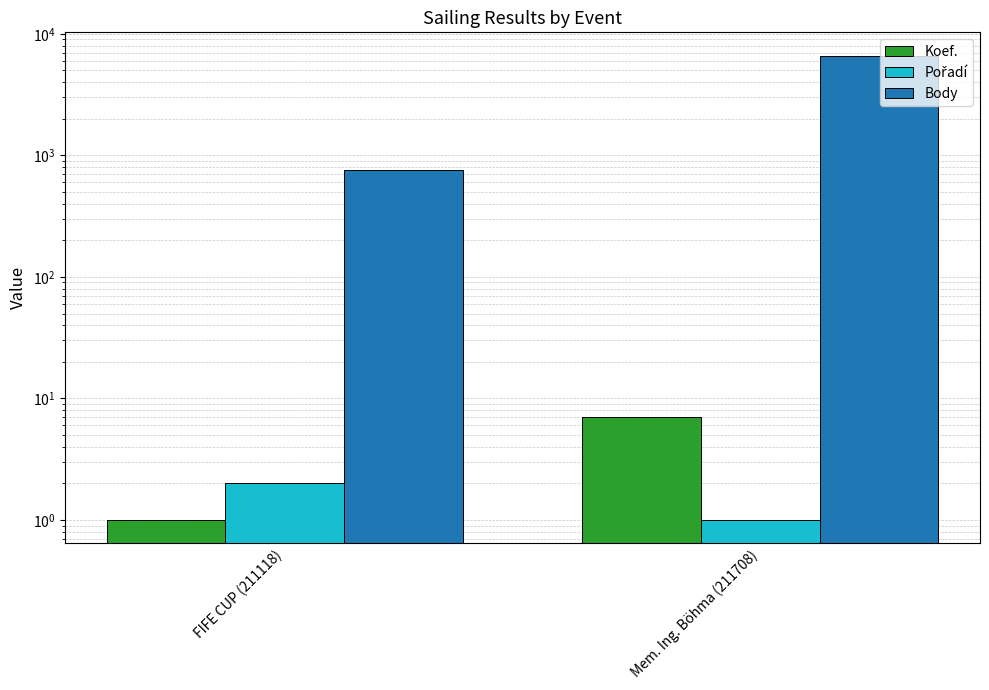

Which series has the widest spread of values?

Body